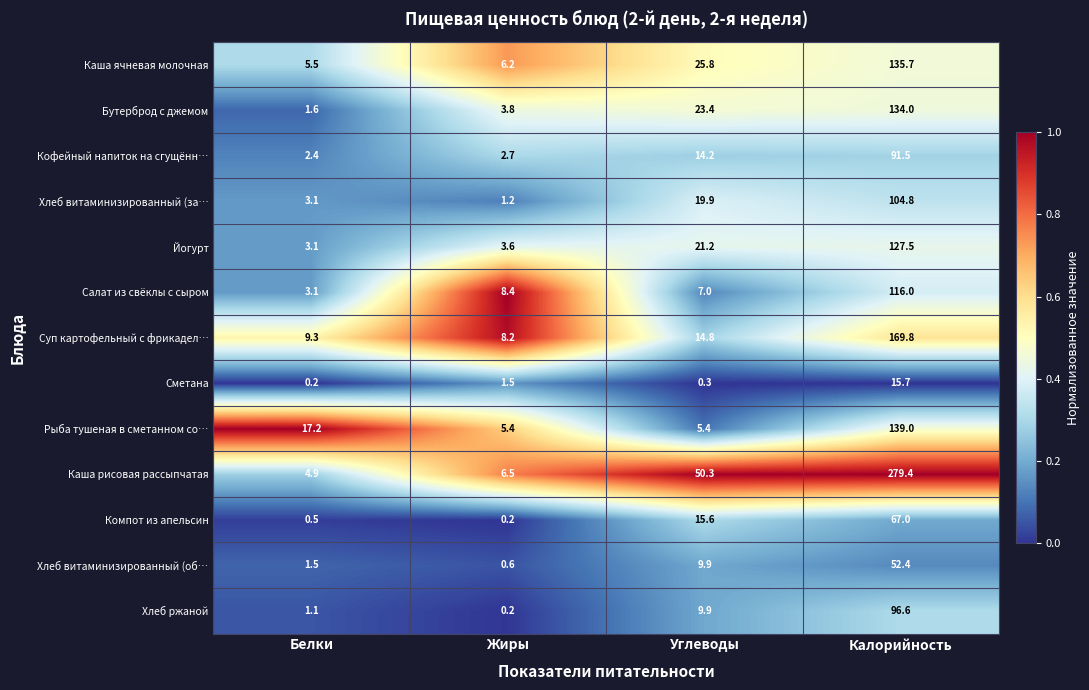

What is the total value across all series at Жиры?

48.5